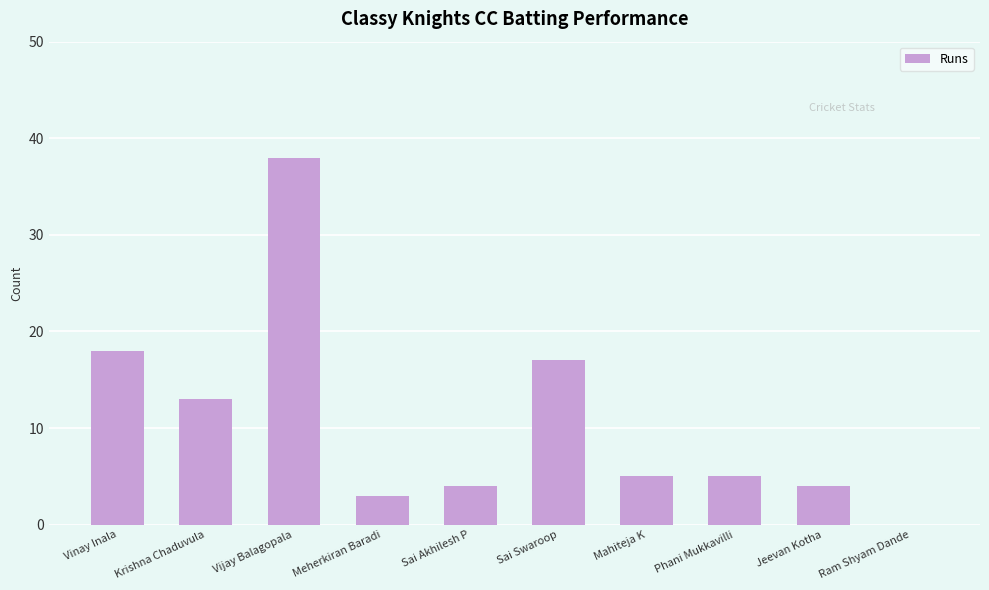

Which label corresponds to the largest value in the chart?

Vijay Balagopala